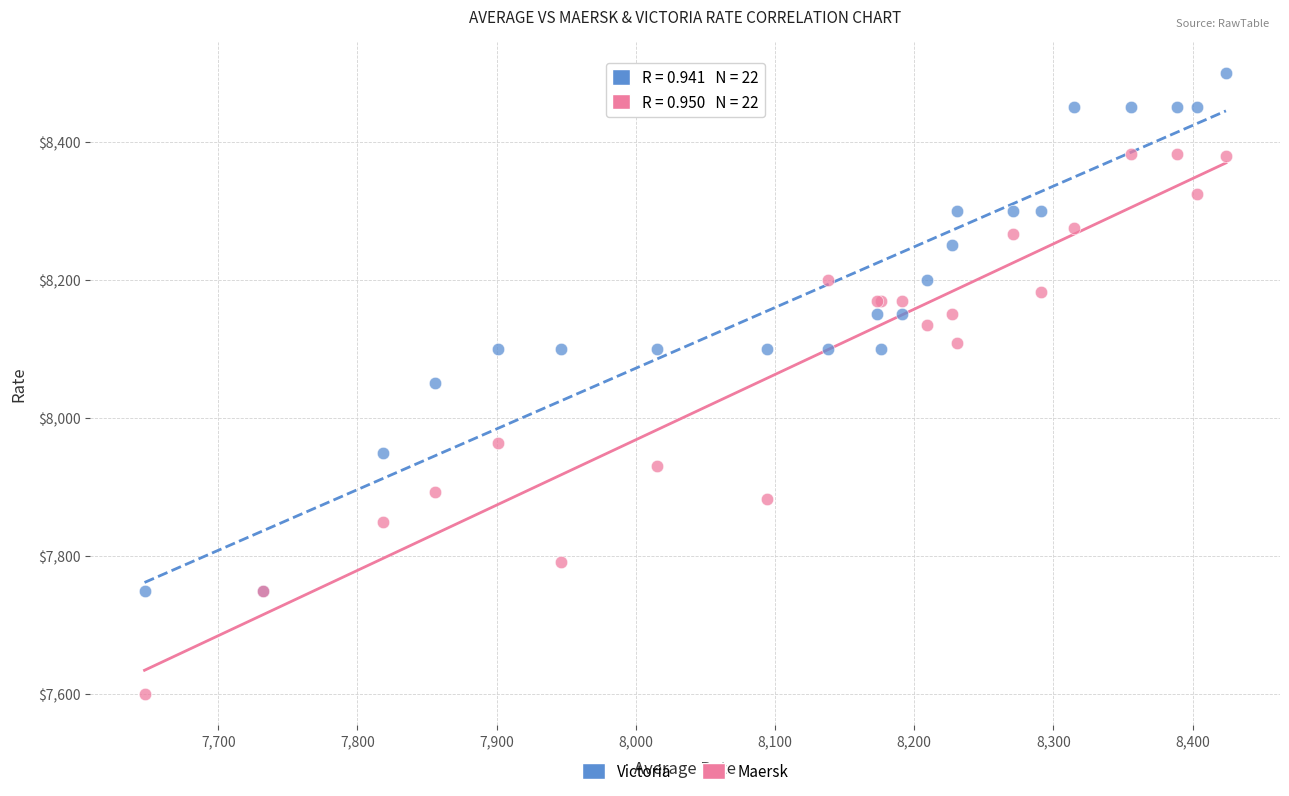

In the Maersk series, what Y value is closest to 7991?

7964